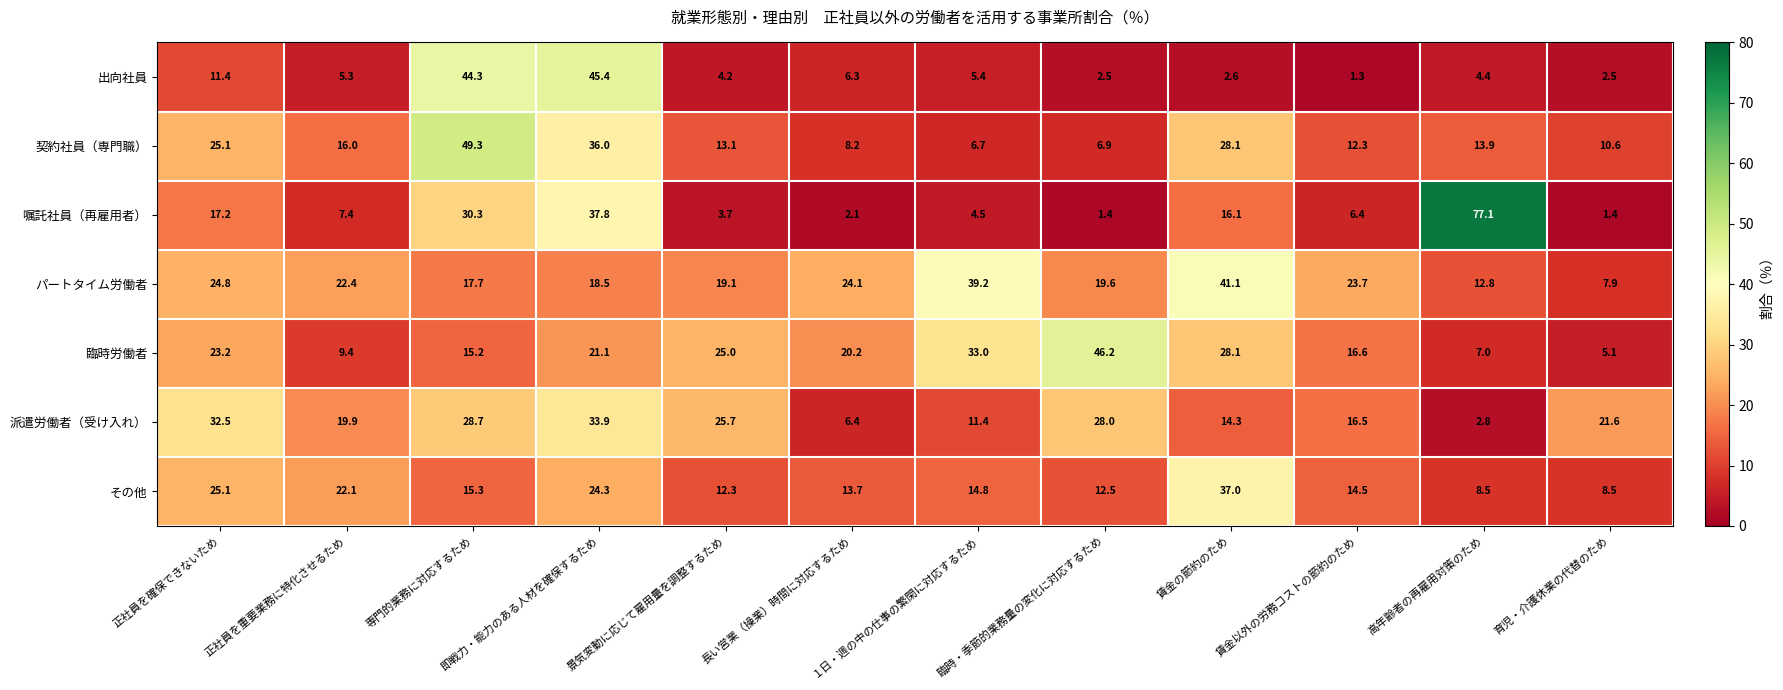

Which series has the widest spread of values?

嘱託社員（再雇用者）